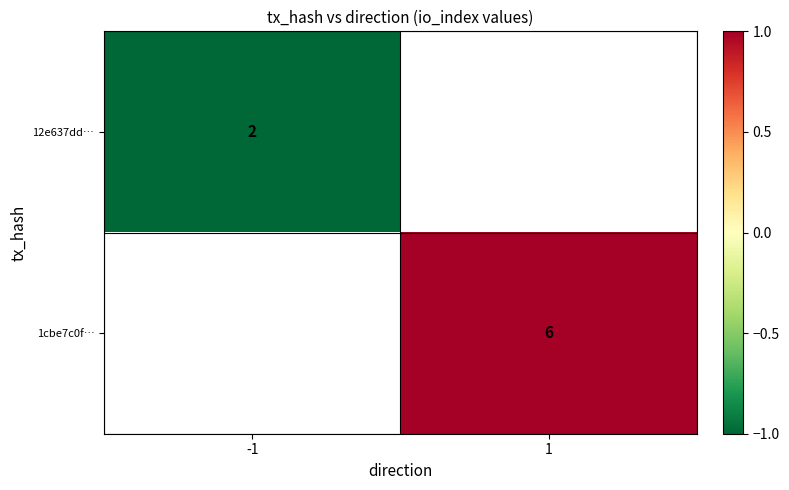

Is it true that 1cbe7c0f… equals 6 at 1?

True